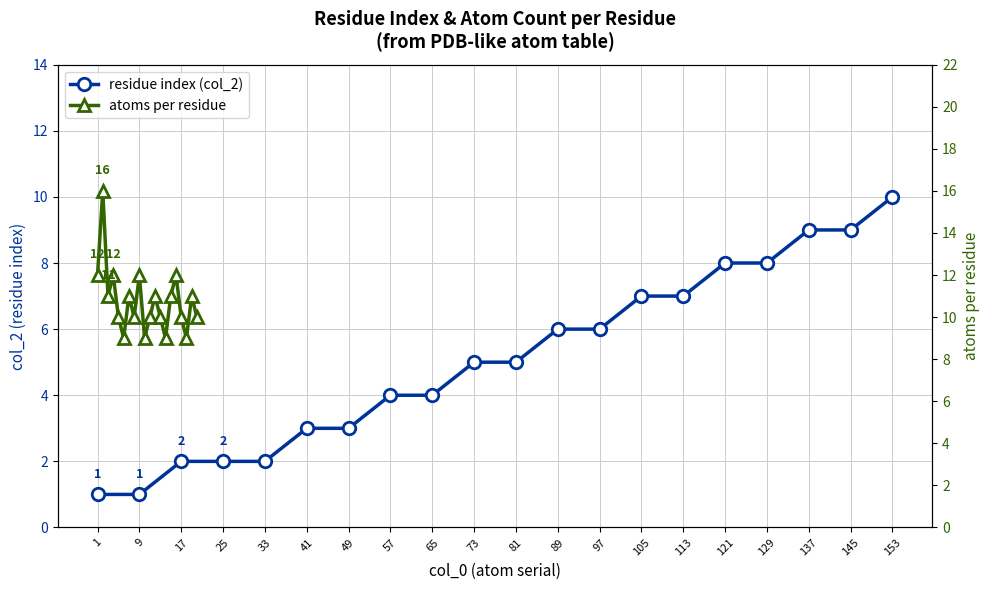

List the series in order of their peak value, highest first.

atoms per residue, residue index (col_2)